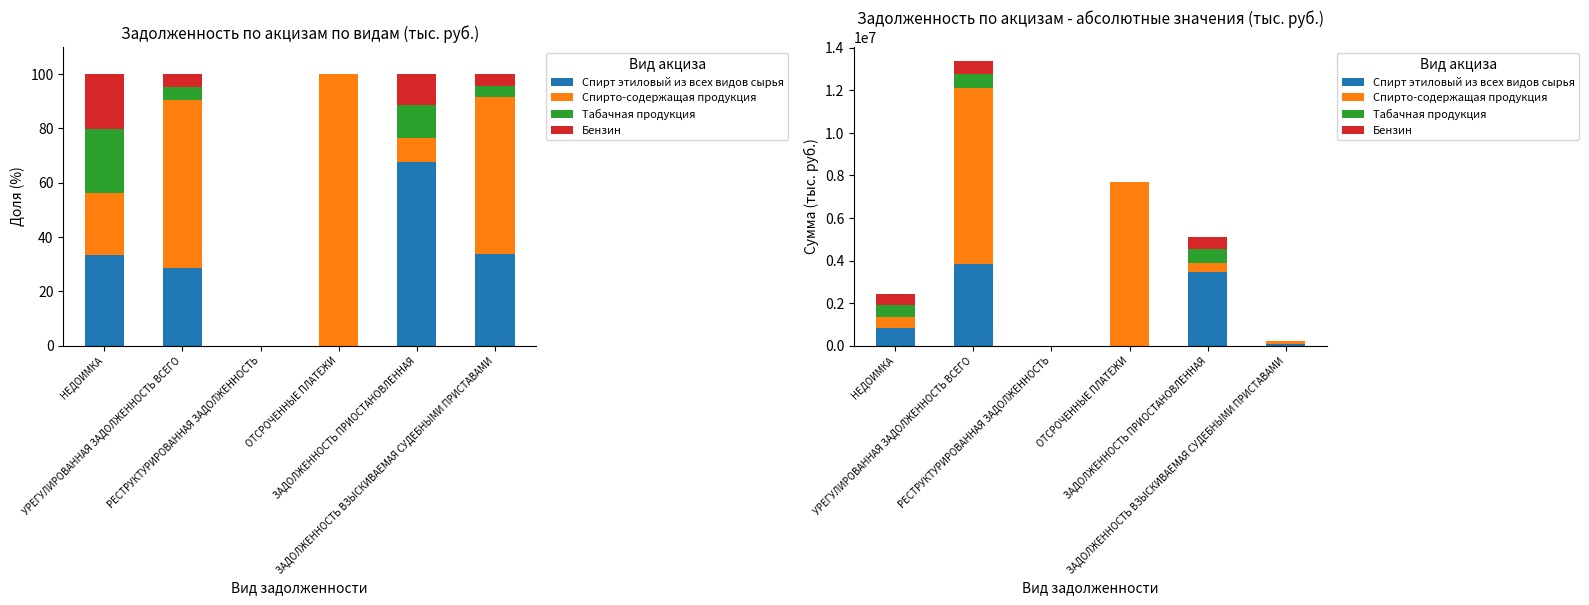

Which series has the largest range (max minus min)?

Спирто-содержащая продукция